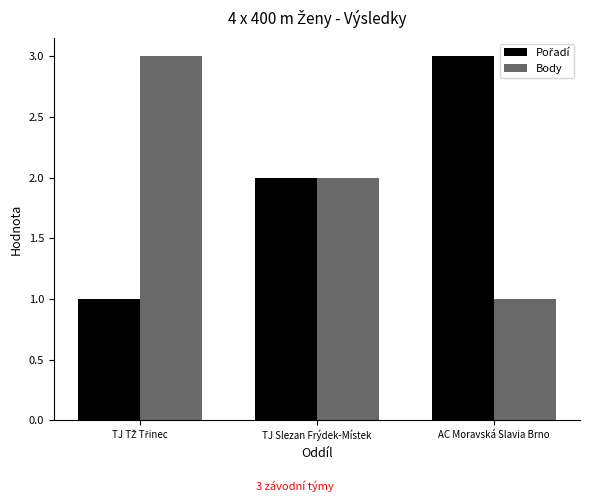

The value of Body at AC Moravská Slavia Brno is 1. True or false?

True